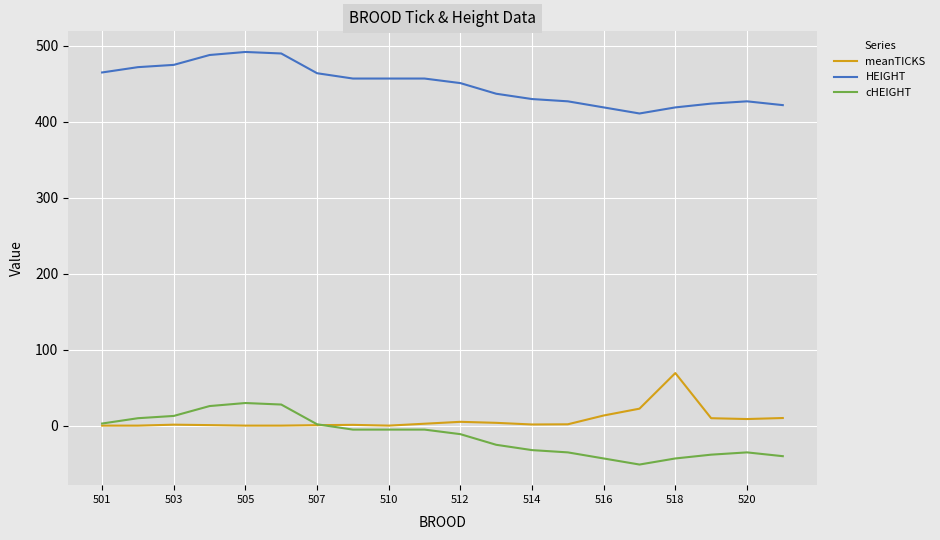

True or false: HEIGHT and cHEIGHT intersect in this chart.

False